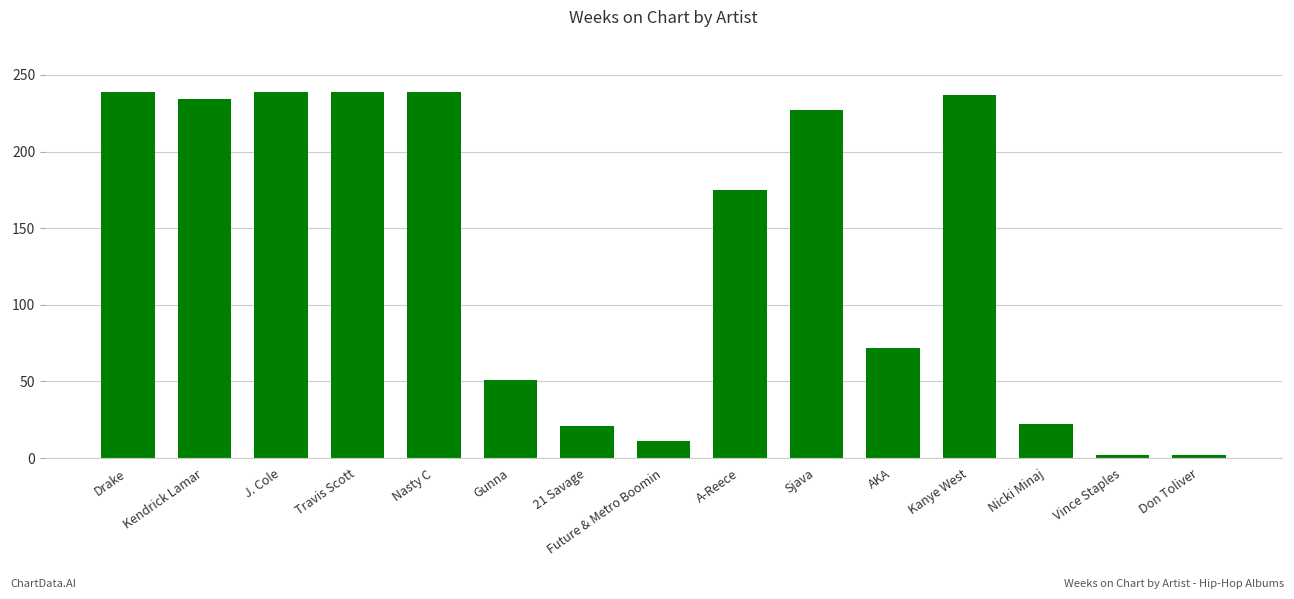

The chart shows a value of 160 at Travis Scott. True or false?

False